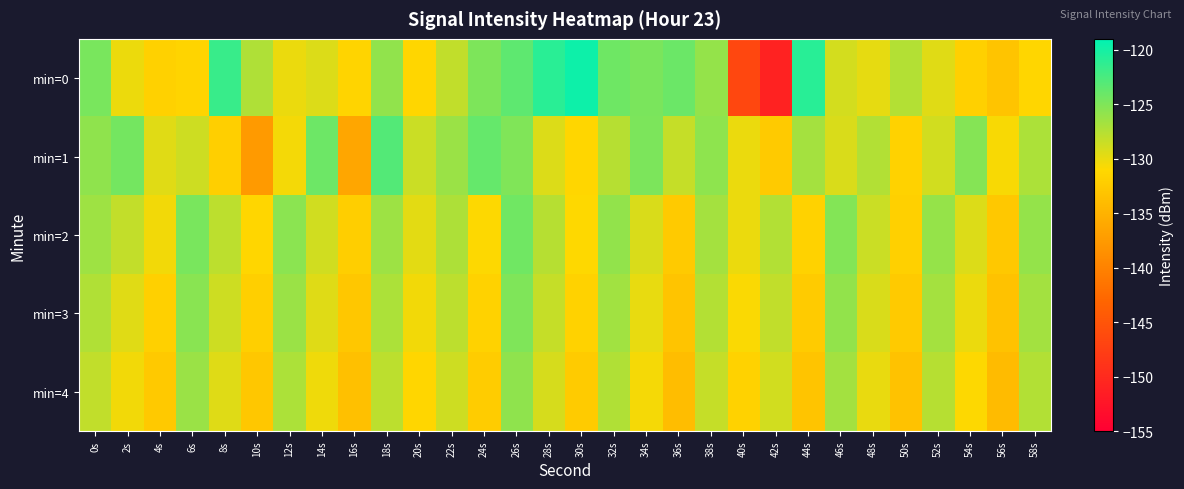

Reading left to right, extract all data points from this chart.

min=0: 0s=-124.7	2s=-130.2	4s=-131.8	6s=-131.4	8s=-121.7	10s=-127.3	12s=-130.1	14s=-129.3	16s=-131.5	18s=-125.8	20s=-131.3	22s=-128.1	24s=-124.9	26s=-123.5	28s=-121.0	30s=-119.7	32s=-124.2	34s=-124.8	36s=-124.1	38s=-126.0	40s=-146.5	42s=-151.0	44s=-120.9	46s=-128.9	48s=-129.9	50s=-127.5	52s=-129.6	54s=-131.9	56s=-133.2	58s=-131.3
min=1: 0s=-125.8	2s=-124.5	4s=-129.6	6s=-128.6	8s=-132.0	10s=-137.4	12s=-130.5	14s=-124.1	16s=-136.2	18s=-123.0	20s=-128.5	22s=-126.3	24s=-123.8	26s=-125.1	28s=-129.4	30s=-131.2	32s=-127.6	34s=-124.9	36s=-128.3	38s=-125.7	40s=-130.1	42s=-132.5	44s=-126.8	46s=-129.2	48s=-127.4	50s=-131.6	52s=-128.9	54s=-125.3	56s=-130.7	58s=-127.1
min=2: 0s=-126.5	2s=-128.2	4s=-130.4	6s=-124.7	8s=-127.9	10s=-131.3	12s=-125.6	14s=-128.8	16s=-132.1	18s=-126.4	20s=-129.7	22s=-127.2	24s=-130.9	26s=-124.3	28s=-127.6	30s=-131.0	32s=-125.9	34s=-129.2	36s=-132.5	38s=-126.8	40s=-130.1	42s=-127.4	44s=-131.7	46s=-125.2	48s=-128.5	50s=-131.8	52s=-126.1	54s=-129.4	56s=-132.7	58s=-126.0
min=3: 0s=-127.3	2s=-129.6	4s=-131.8	6s=-125.5	8s=-128.7	10s=-132.0	12s=-126.3	14s=-129.5	16s=-132.8	18s=-127.1	20s=-130.4	22s=-127.9	24s=-131.6	26s=-125.0	28s=-128.3	30s=-131.7	32s=-126.6	34s=-129.9	36s=-133.2	38s=-127.5	40s=-130.8	42s=-128.1	44s=-132.4	46s=-125.9	48s=-129.2	50s=-132.5	52s=-126.8	54s=-130.1	56s=-133.4	58s=-126.7
min=4: 0s=-128.1	2s=-130.4	4s=-132.6	6s=-126.3	8s=-129.5	10s=-132.8	12s=-127.1	14s=-130.3	16s=-133.6	18s=-127.9	20s=-131.2	22s=-128.7	24s=-132.3	26s=-125.8	28s=-129.1	30s=-132.4	32s=-127.3	34s=-130.6	36s=-133.9	38s=-128.3	40s=-131.6	42s=-128.9	44s=-133.1	46s=-126.7	48s=-130.0	50s=-133.3	52s=-127.6	54s=-130.9	56s=-134.1	58s=-127.4